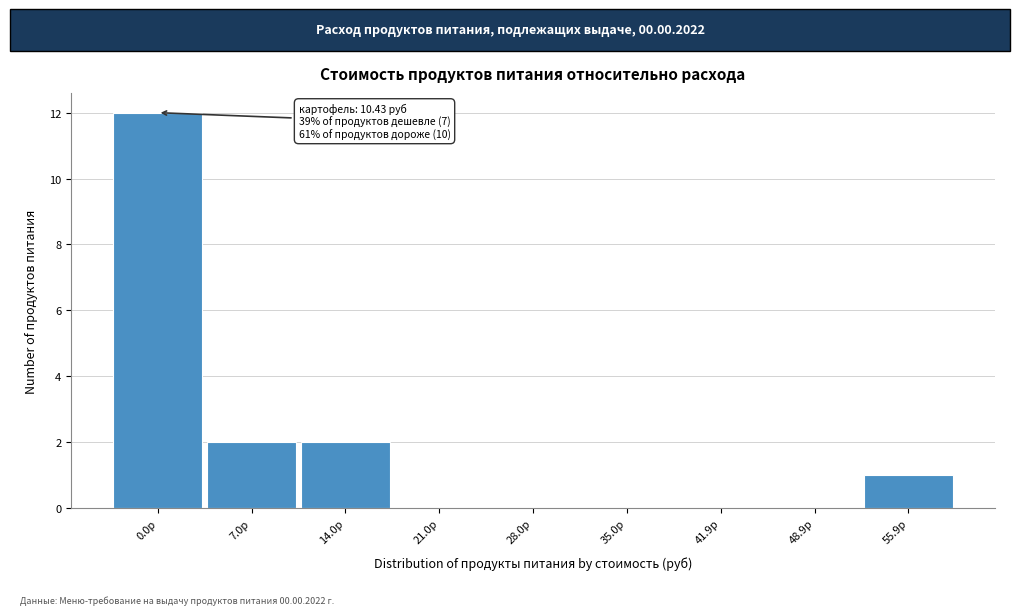

Reading left to right, transcribe all the data shown in this chart.

0.0р=12	7.0р=2	14.0р=2	21.0р=0	28.0р=0	35.0р=0	41.9р=0	48.9р=0	55.9р=1